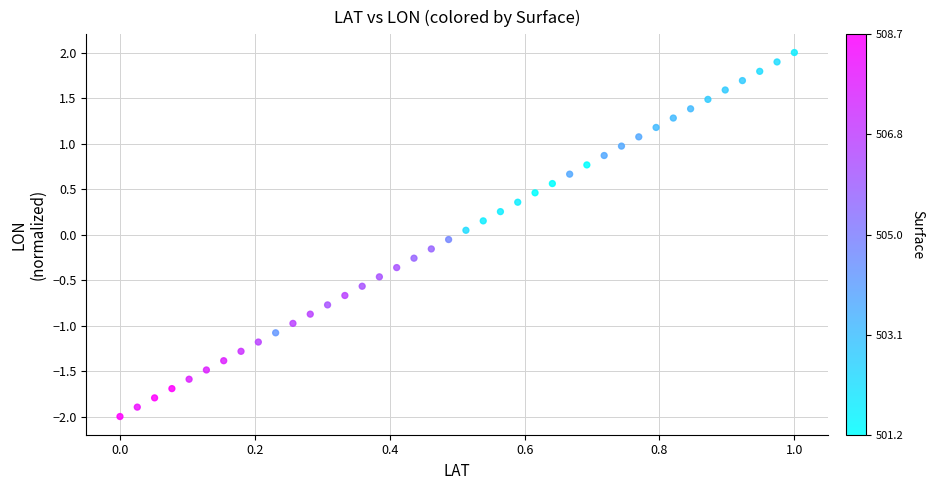

What is the range of X values (max minus min)?

1.0